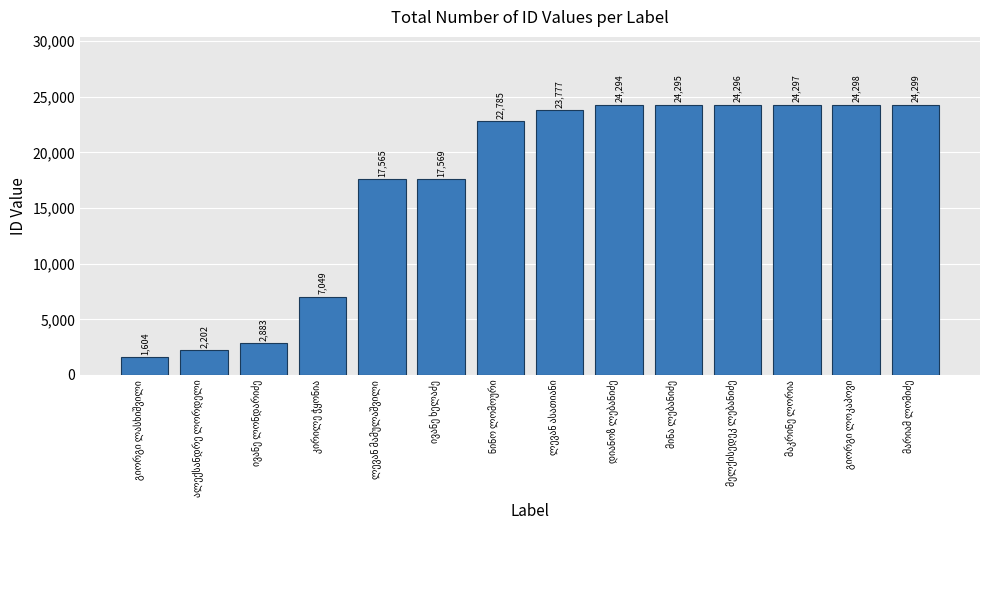

What is the value of the 10th bar from the left?

24295